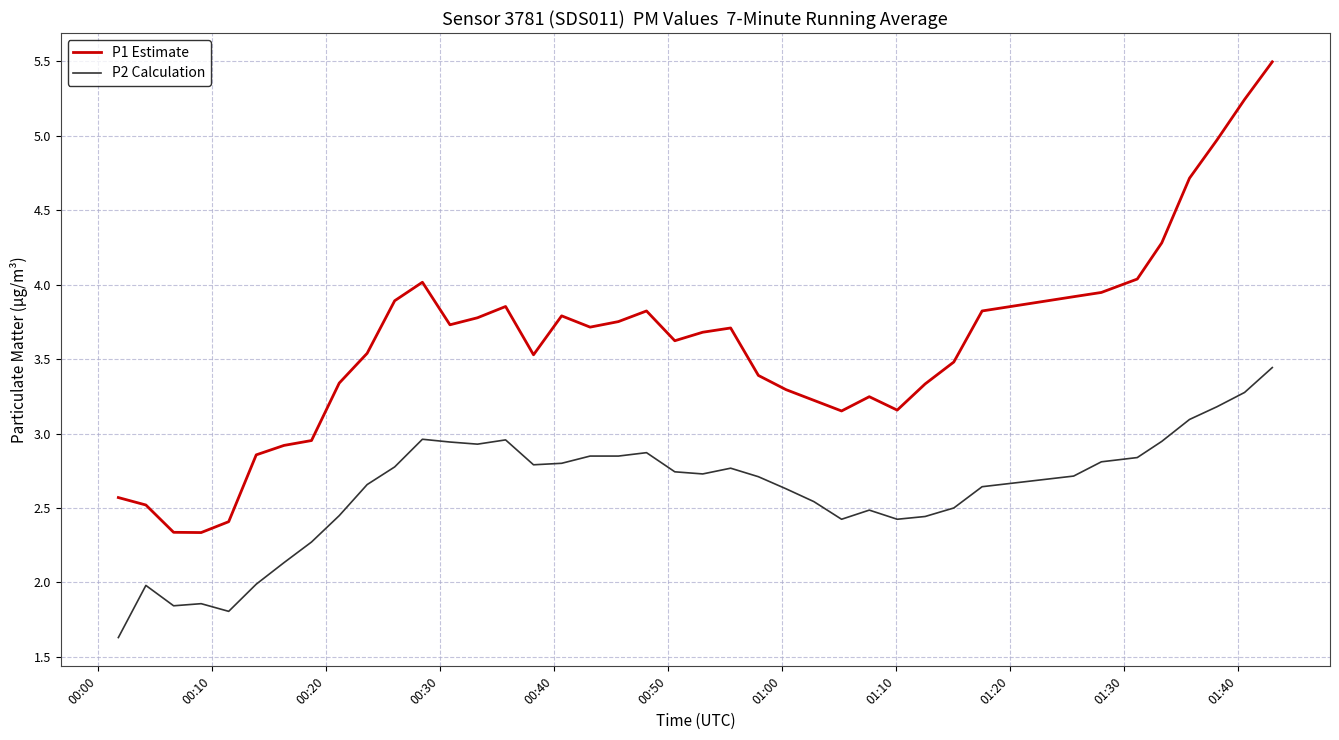

What is the smallest value displayed?

1.6